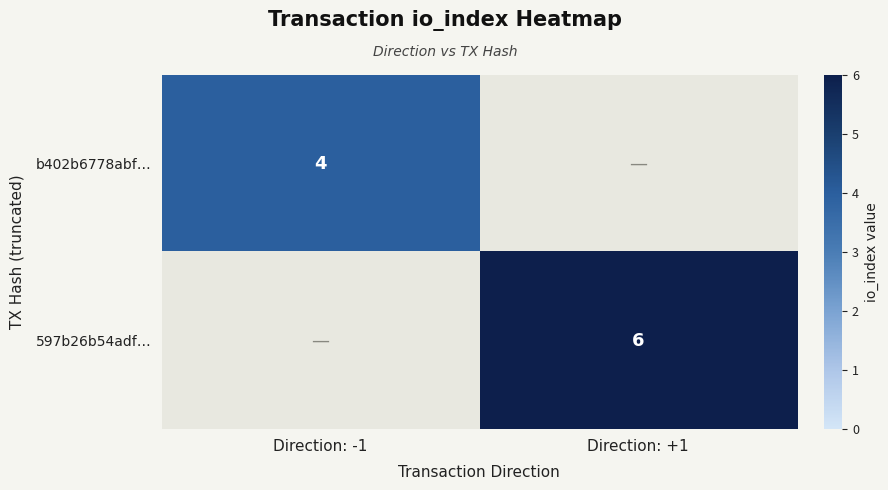

Is it true that 597b26b54adf… equals 3 at Direction: +1?

False